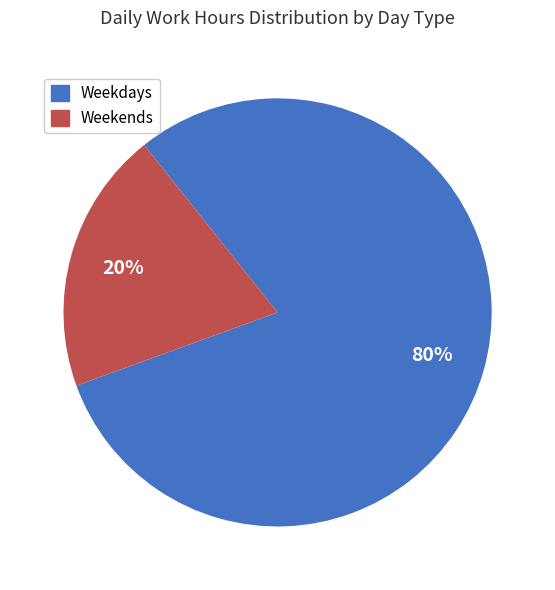

Does any single category account for the majority?

Yes